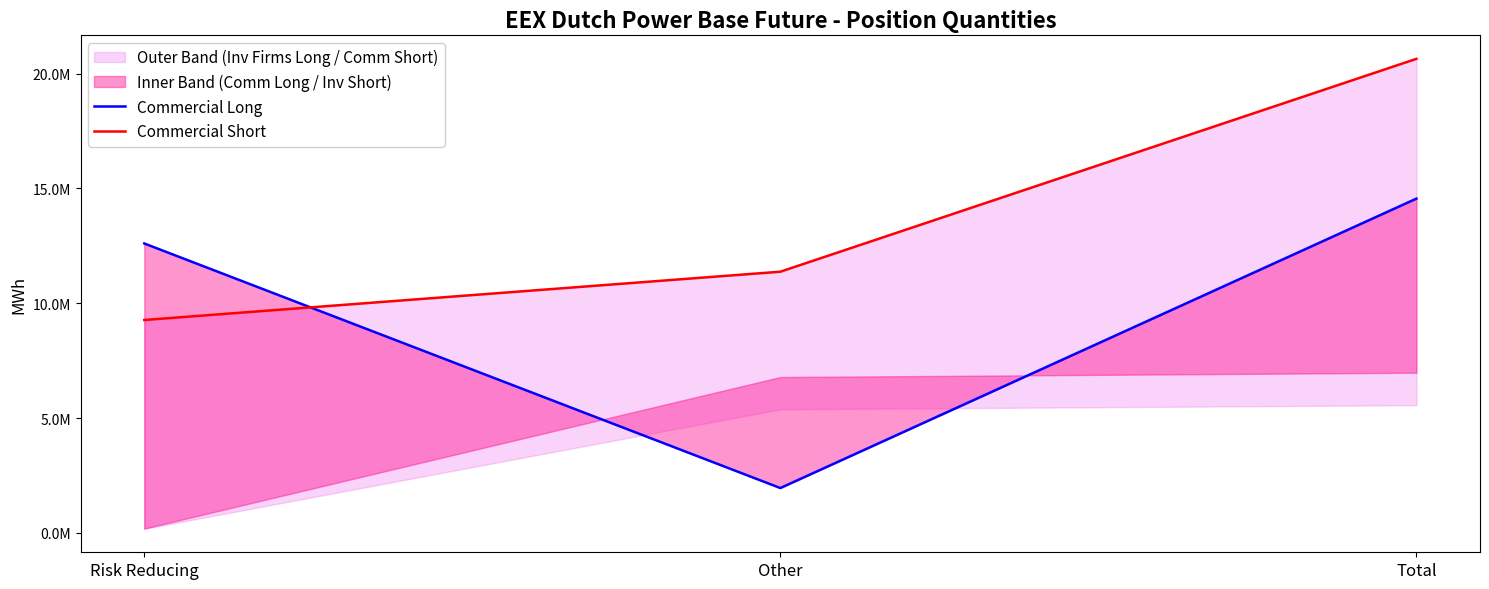

Read the Commercial Short value at Risk Reducing, to the nearest 50.

9269750